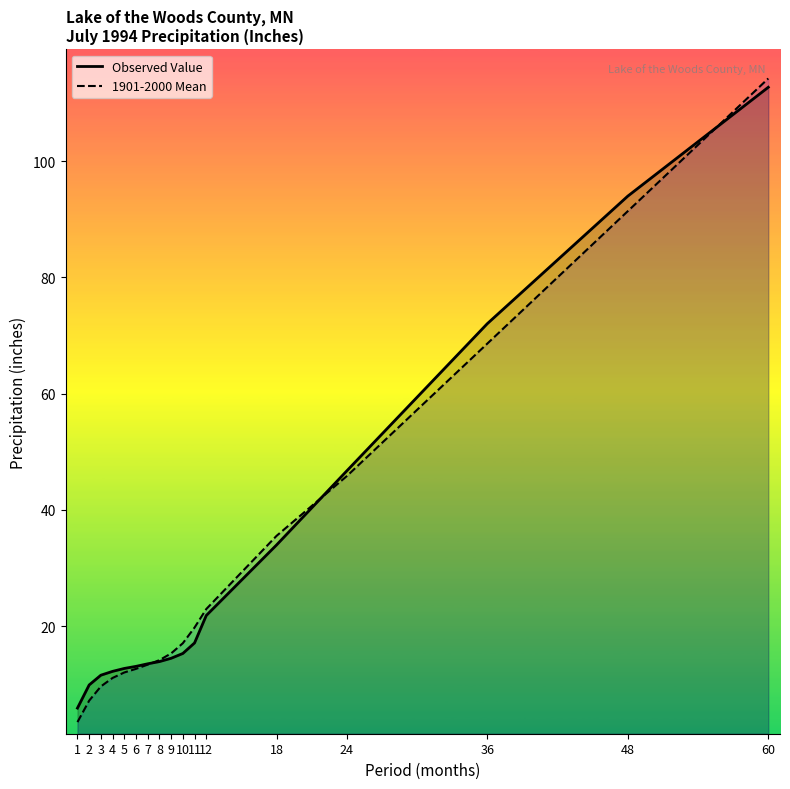

Where does the 1901-2000 Mean series first go above 15?

9